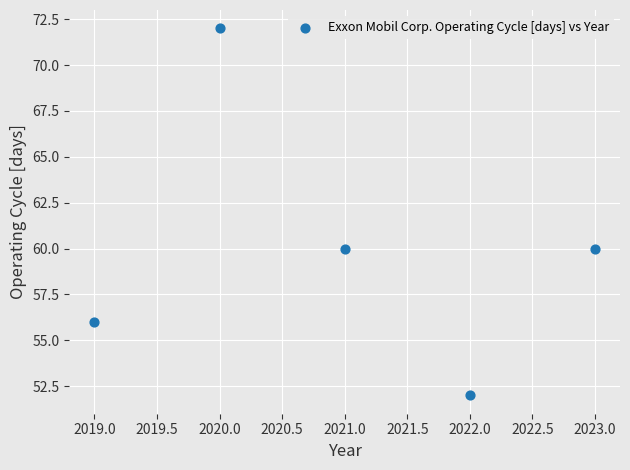

What is the range of Y values (max minus min)?

20